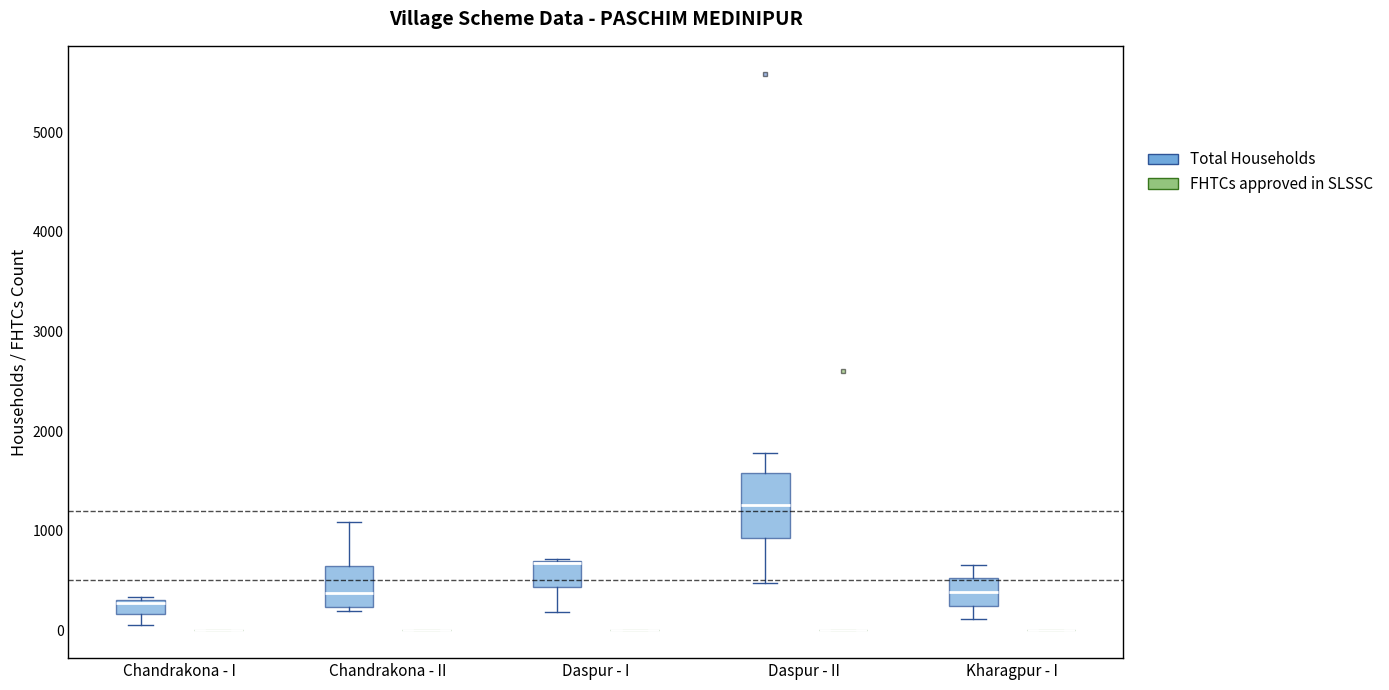

Comparing the boxes themselves (not the whiskers), which one is the tallest?

Daspur - II (Total Households)